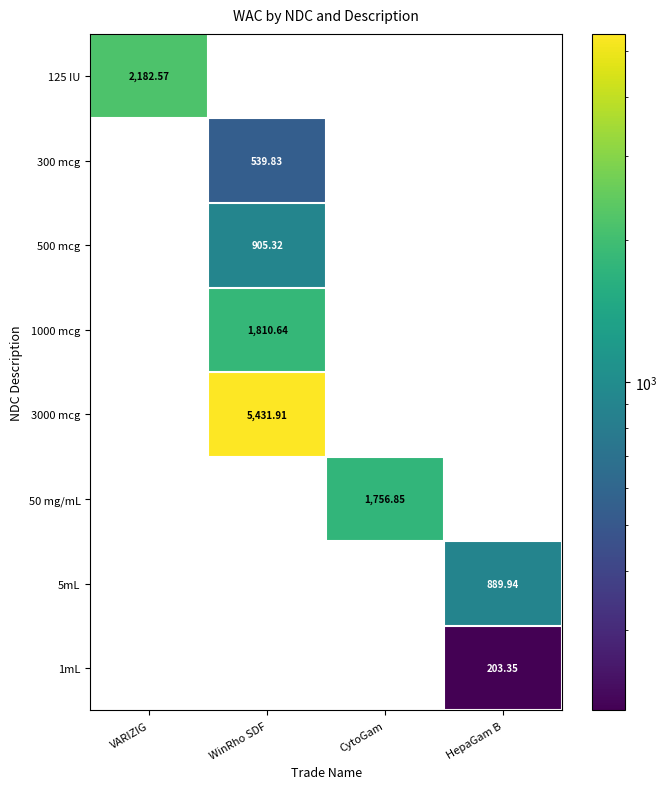

Is the value of 5mL at HepaGam B greater than the value of 300 mcg at WinRho SDF?

Yes